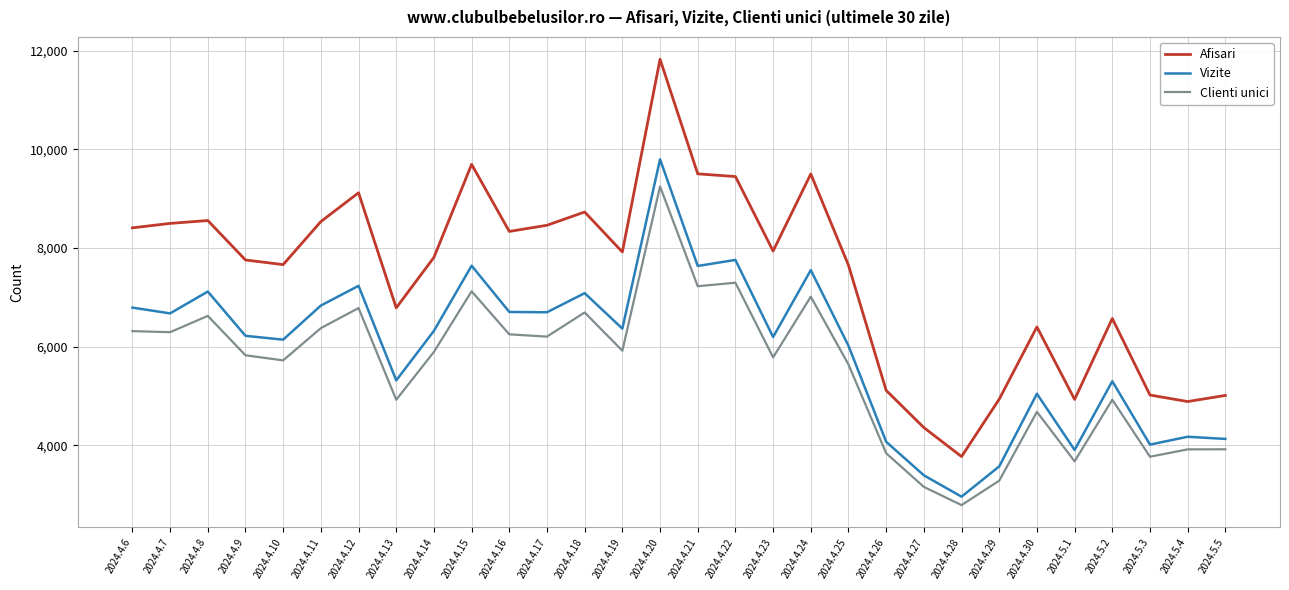

Read the Afisari value at 2024.5.1, to the nearest 50.

4950